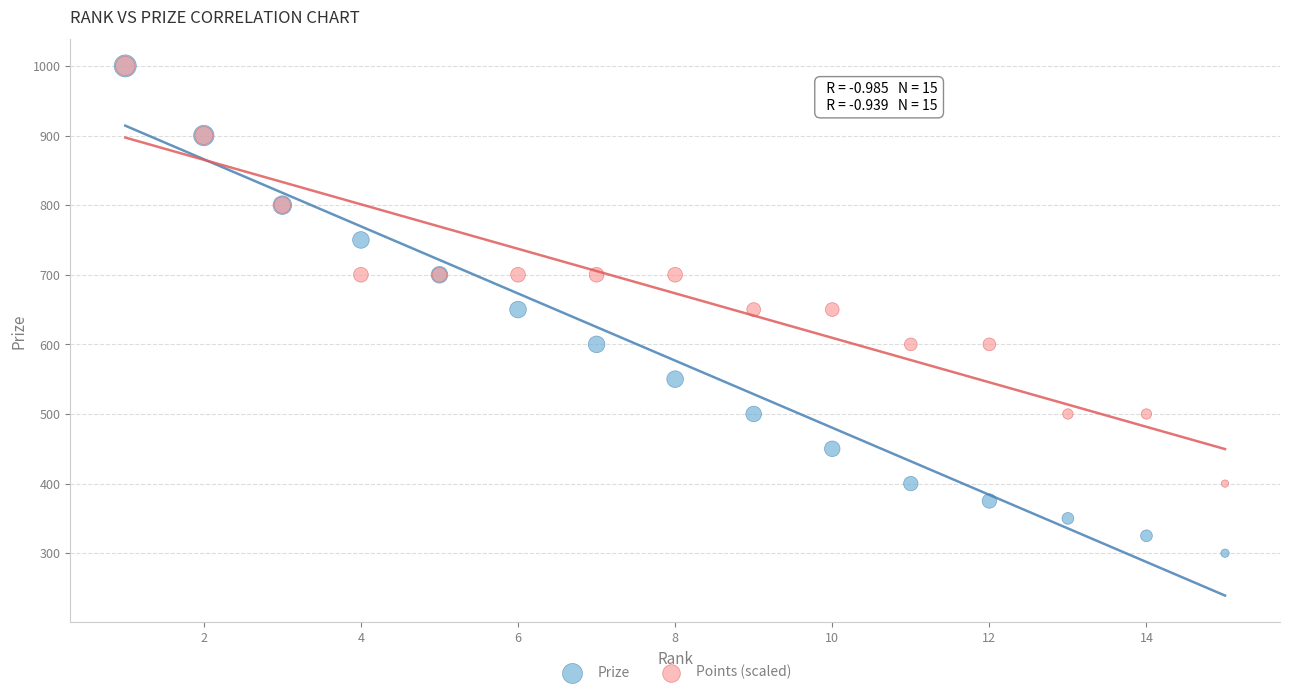

What are all the series names shown in the legend?

Prize, Points (scaled)